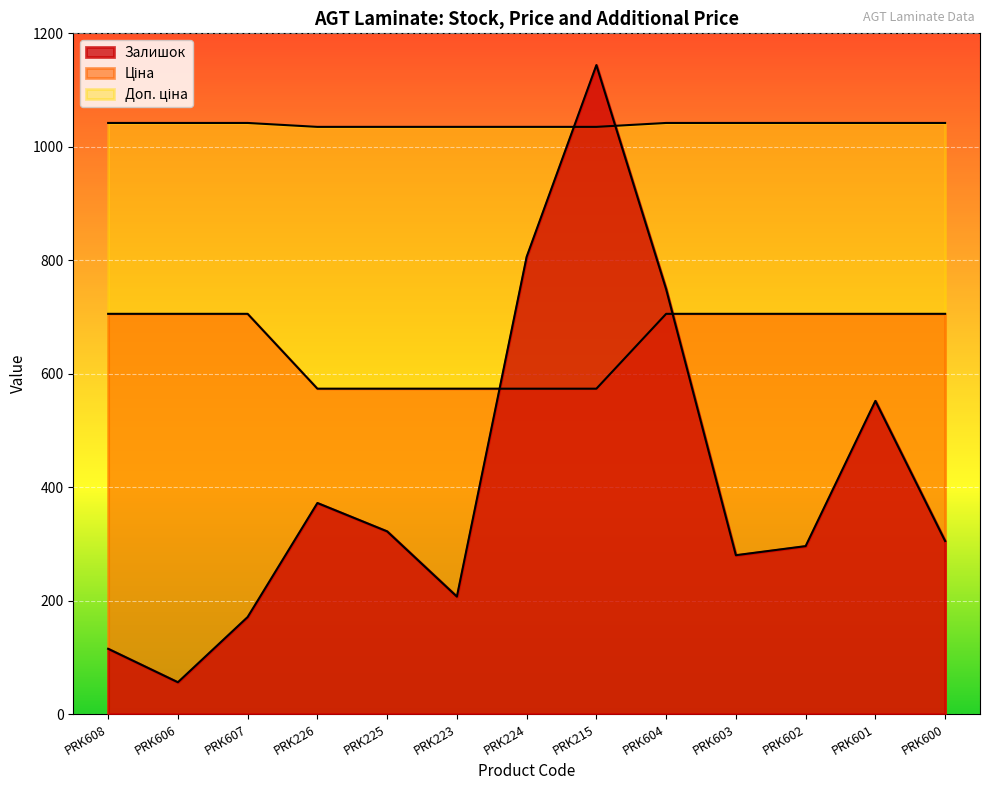

True or false: Доп. ціна has more than 1 interior local peaks.

False